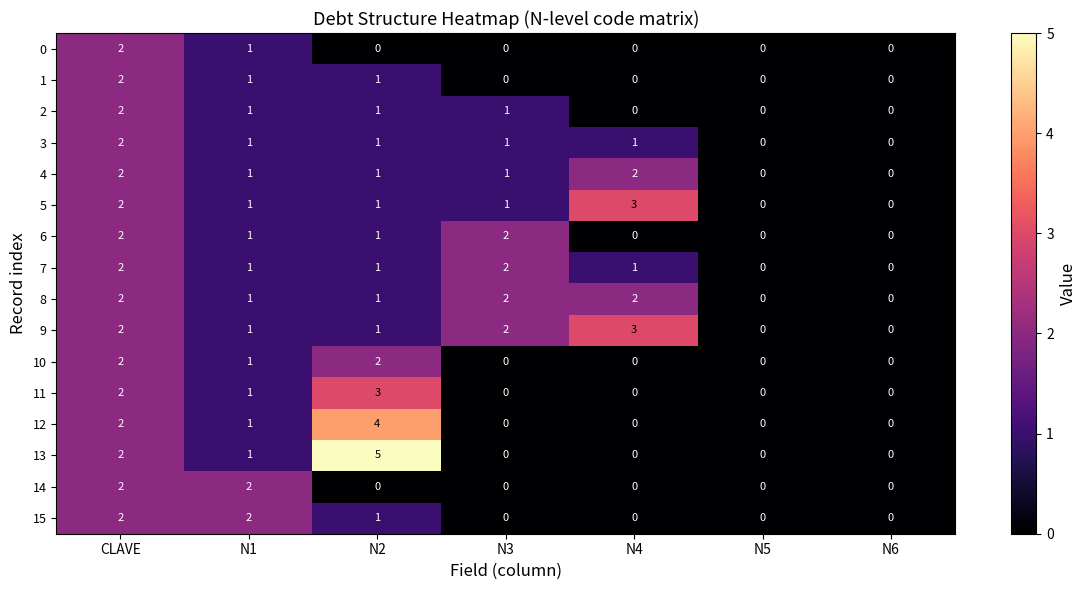

Which series has the widest spread of values?

13